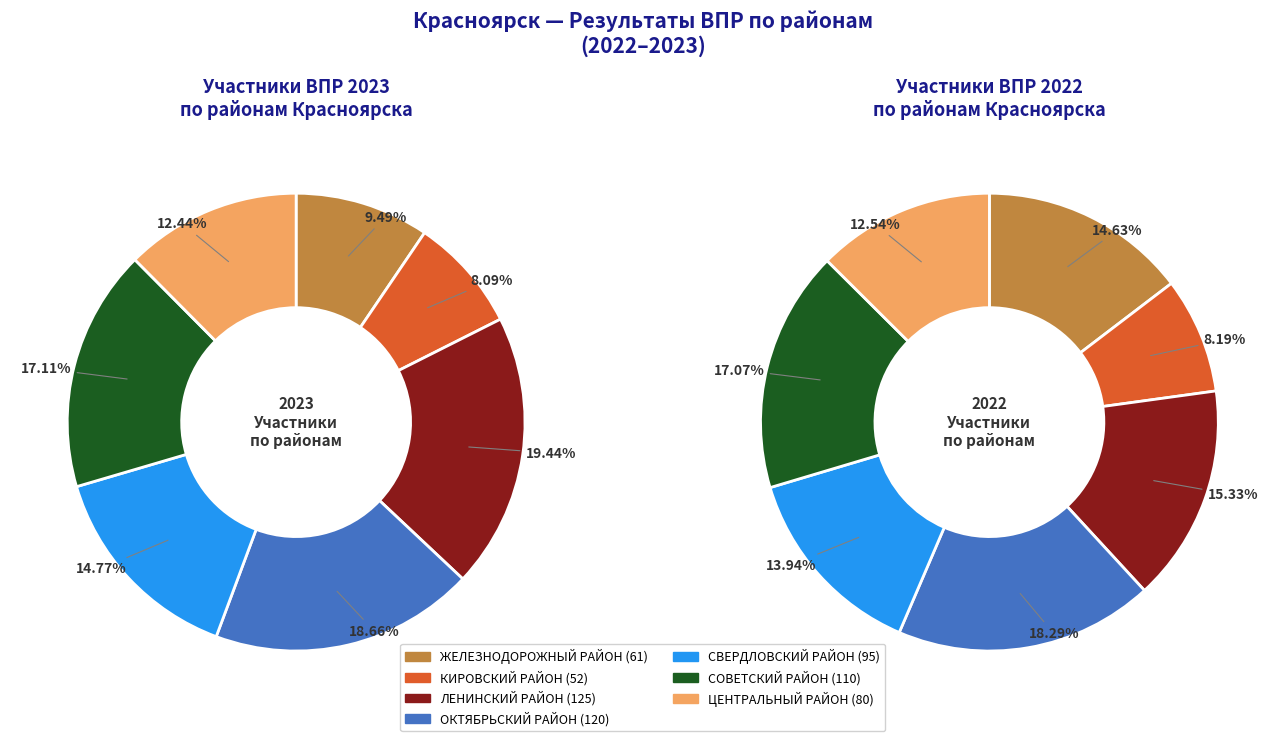

Combined, what portion of the pie is ЖЕЛЕЗНОДОРОЖНЫЙ РАЙОН and СОВЕТСКИЙ РАЙОН?

26.6%